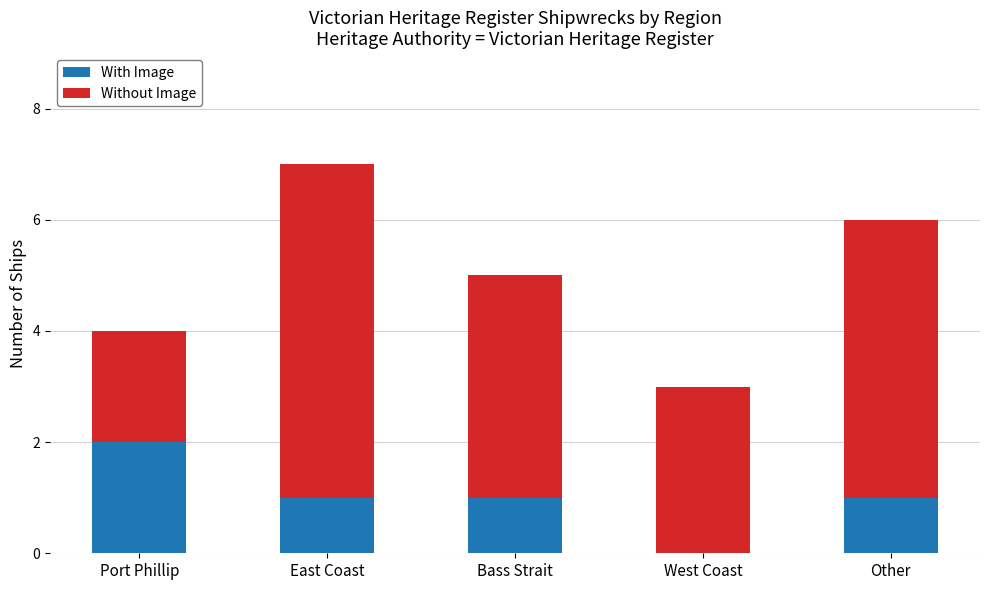

Reading left to right, list the values for the With Image series.

Port Phillip=2	East Coast=1	Bass Strait=1	West Coast=0	Other=1